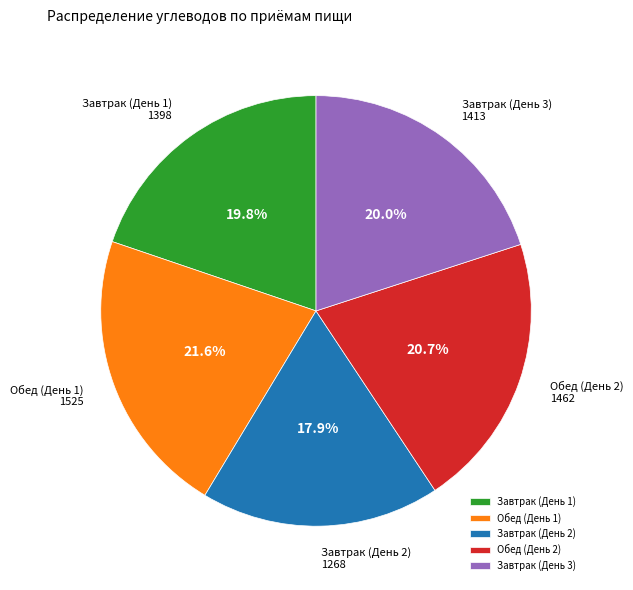

Combined, do Завтрак (День 3) and Завтрак (День 2) account for over 50%?

No